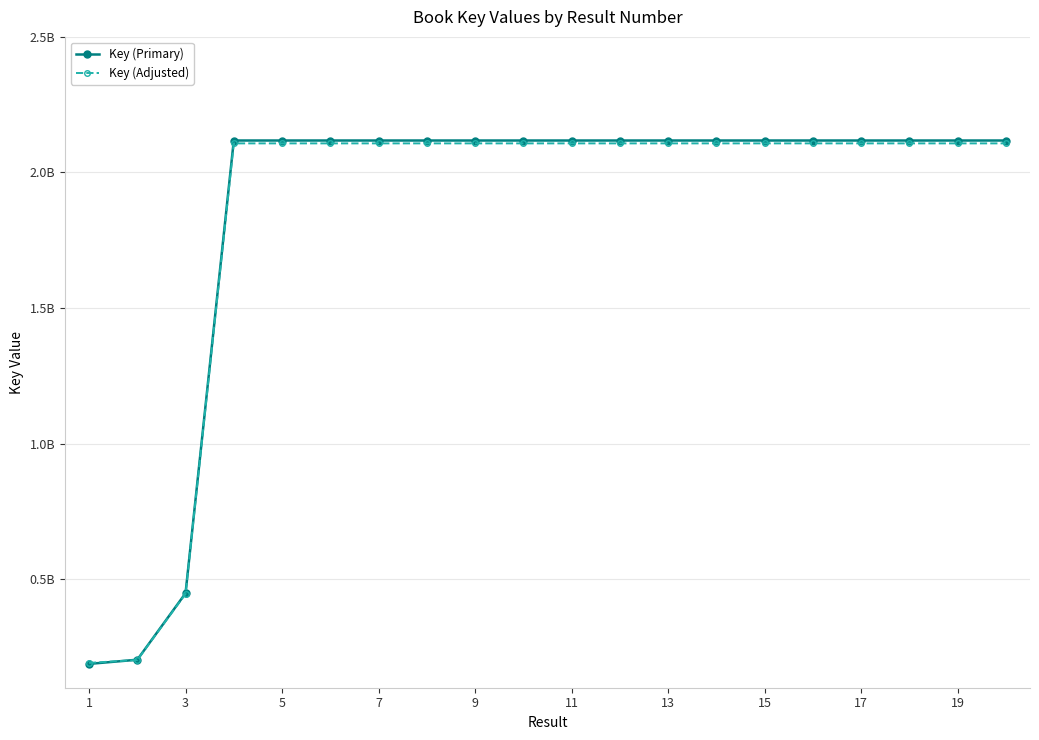

How many intersections are there between Key (Primary) and Key (Adjusted)?

1